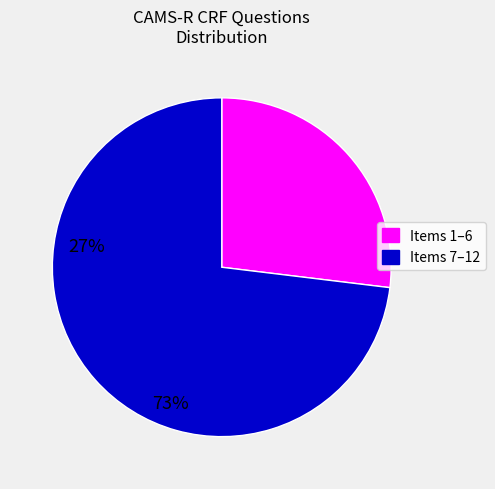

Is there a majority slice in this chart?

Yes